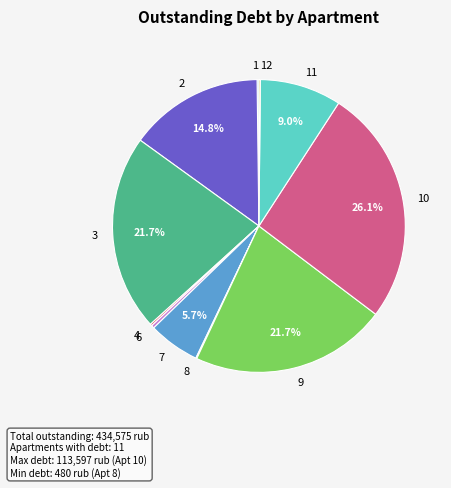

Is there a majority slice in this chart?

No